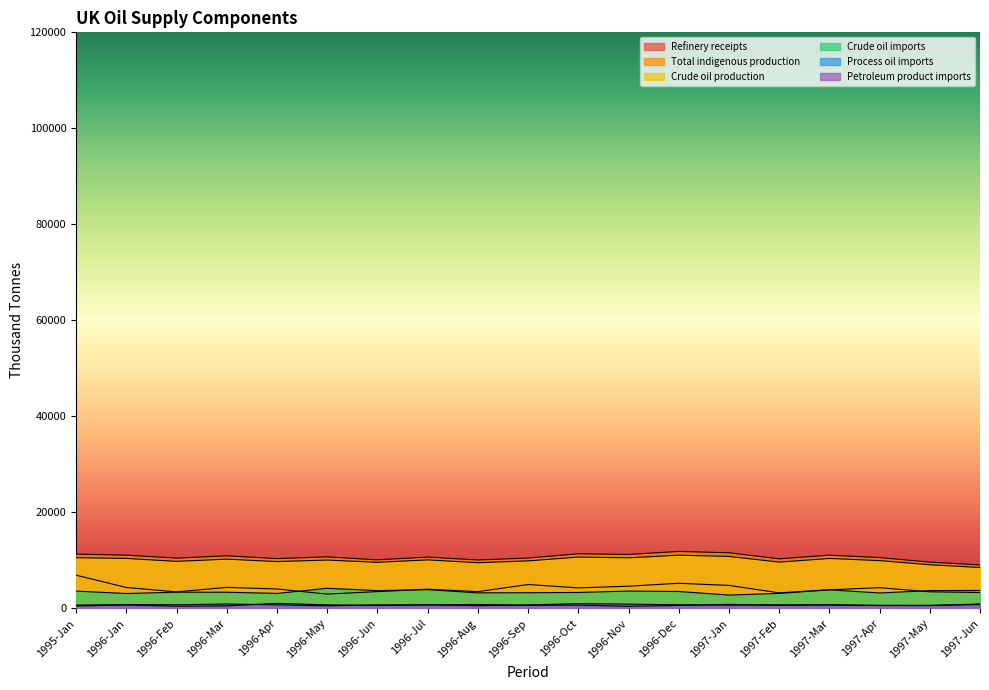

What is the label of the 17th point from the left?

1997-Apr